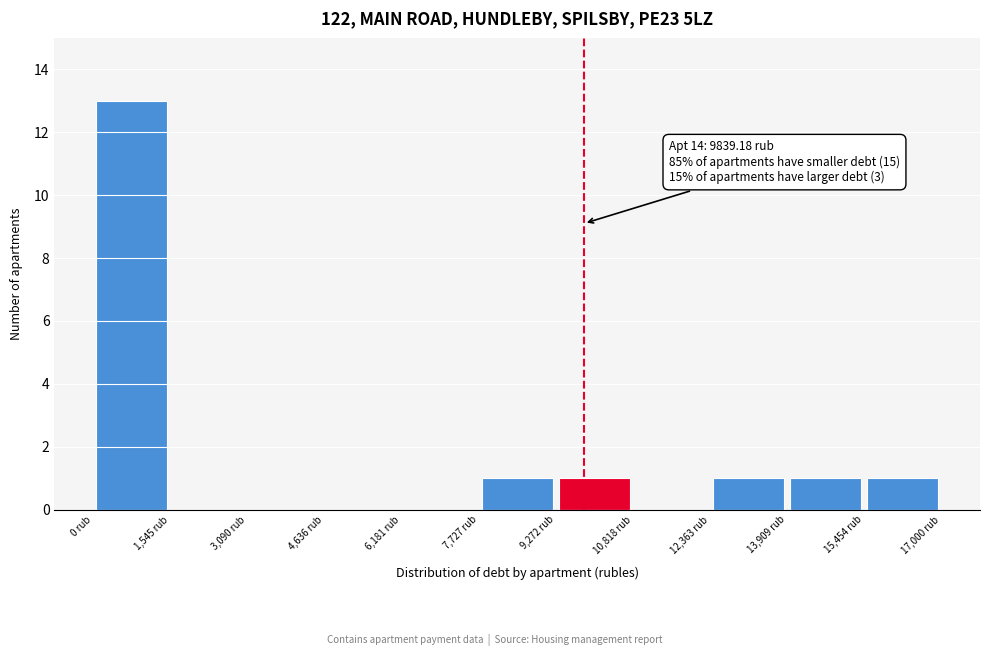

Which range on the x-axis has the tallest bar?

0 to 1600